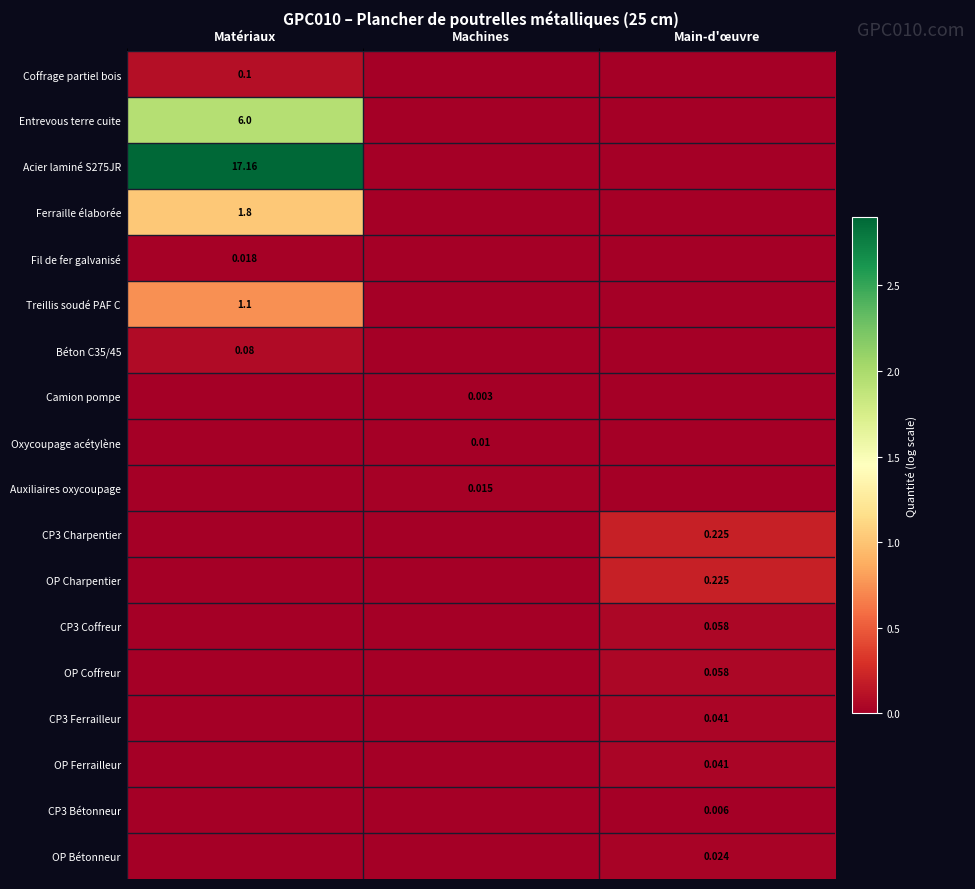

Is it true that Fil de fer galvanisé equals 0.0 at Machines?

True